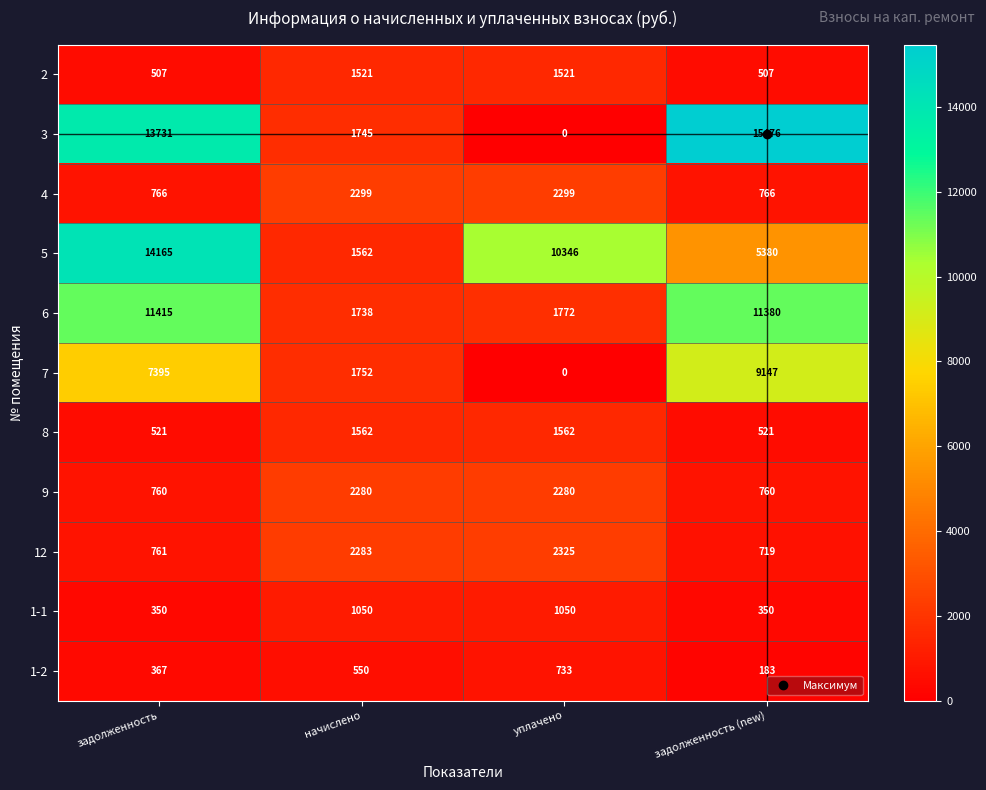

What is the sum of the 4 values at задолженность (new) and уплачено?

3065